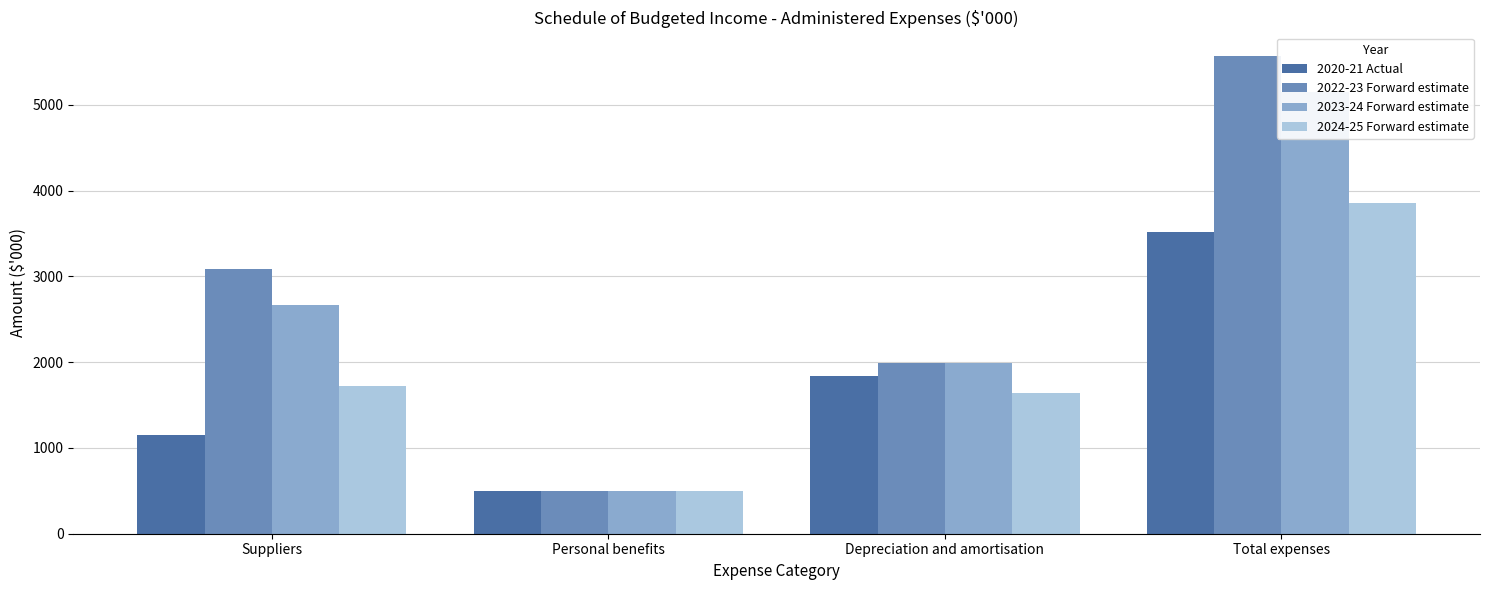

At which label does 2023-24 Forward estimate first exceed 2666?

Total expenses